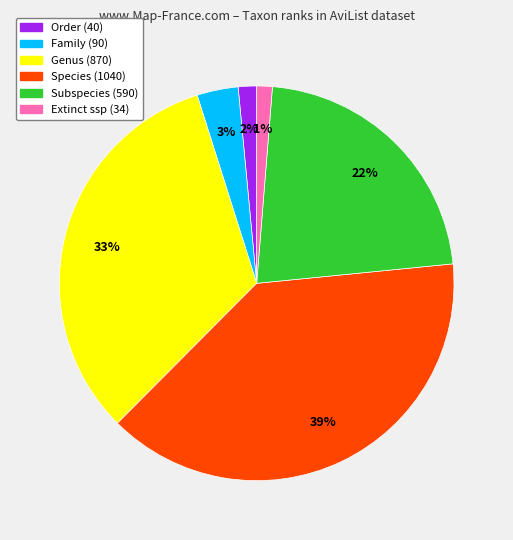

Is there a majority slice in this chart?

No